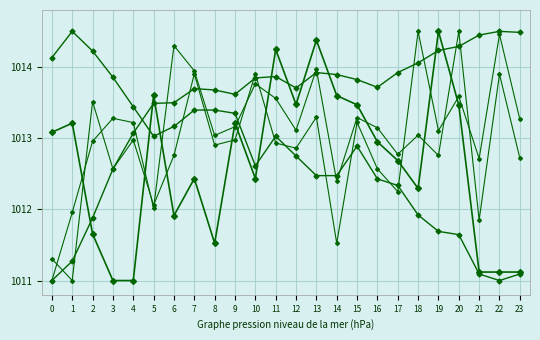

Count the number of data series in this chart.

5